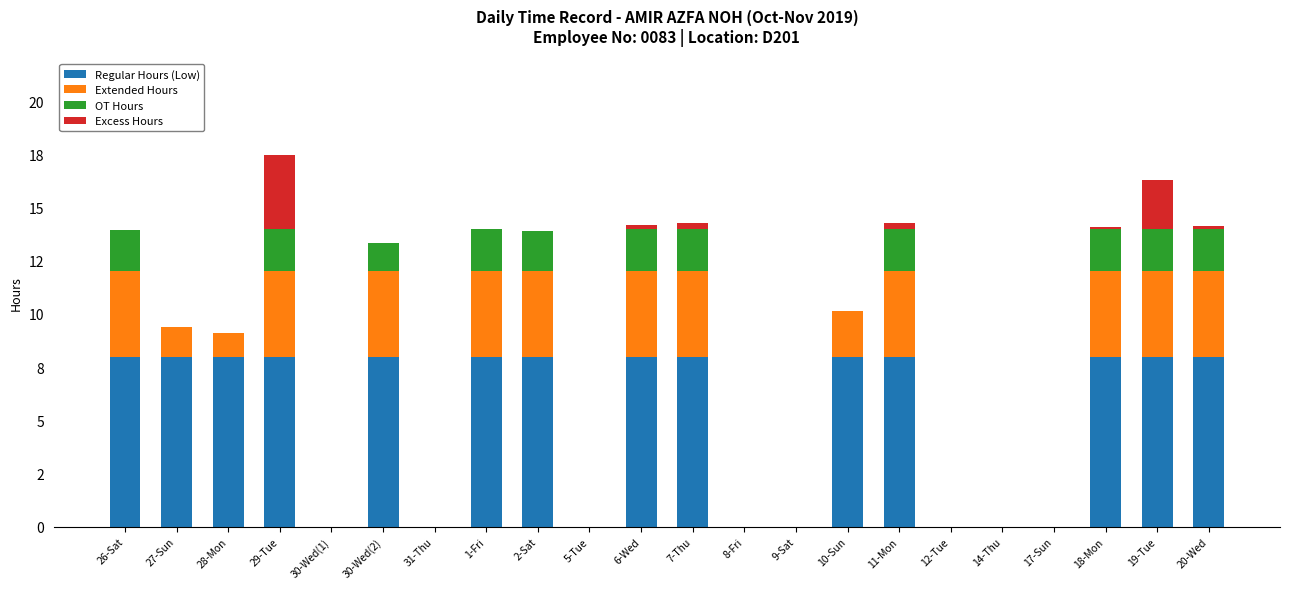

At which category is the sum across all series the highest?

29-Tue